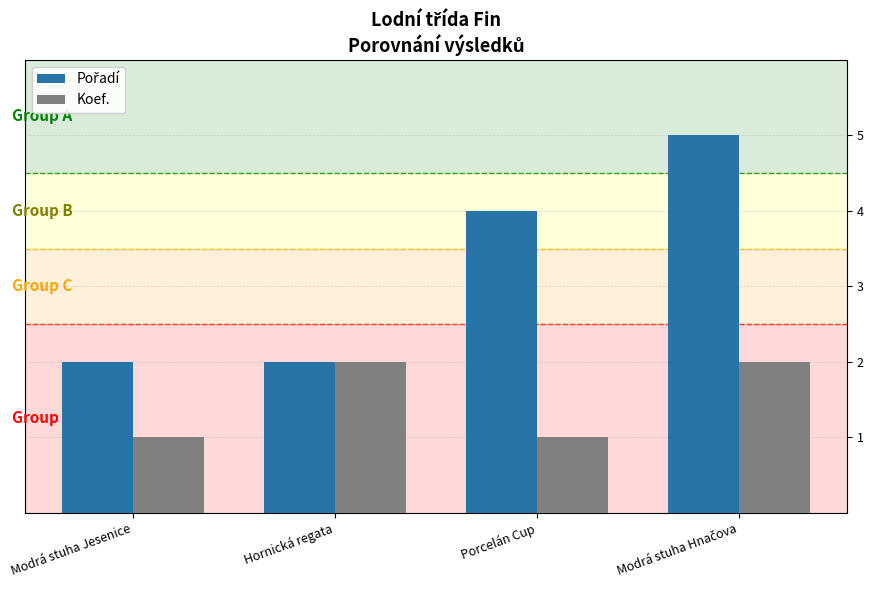

What is the label of the 2nd bar from the left?

Hornická regata